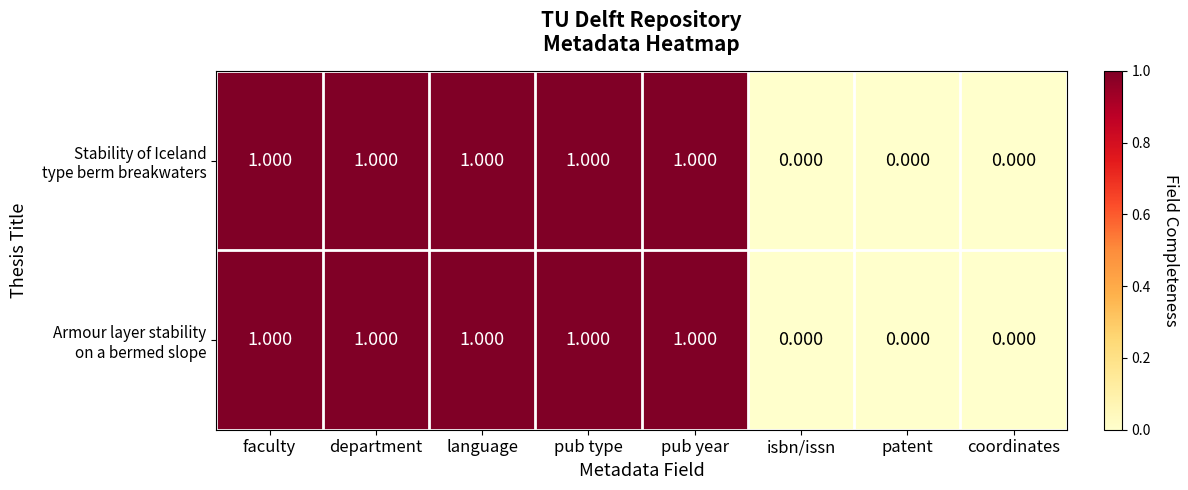

At which category is the sum across all series the highest?

faculty